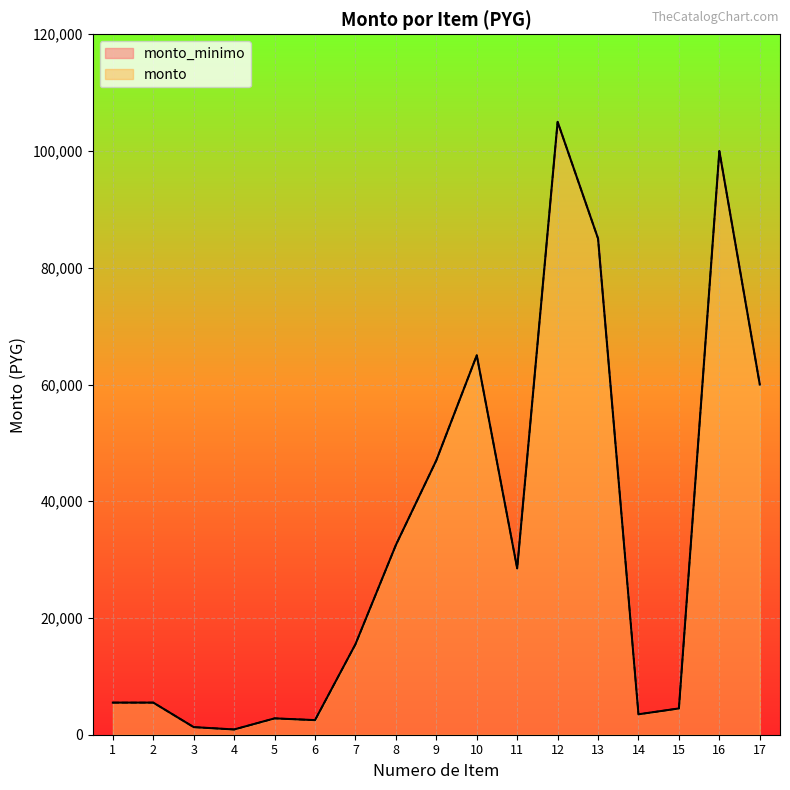

How many categories are shown in the chart?

17